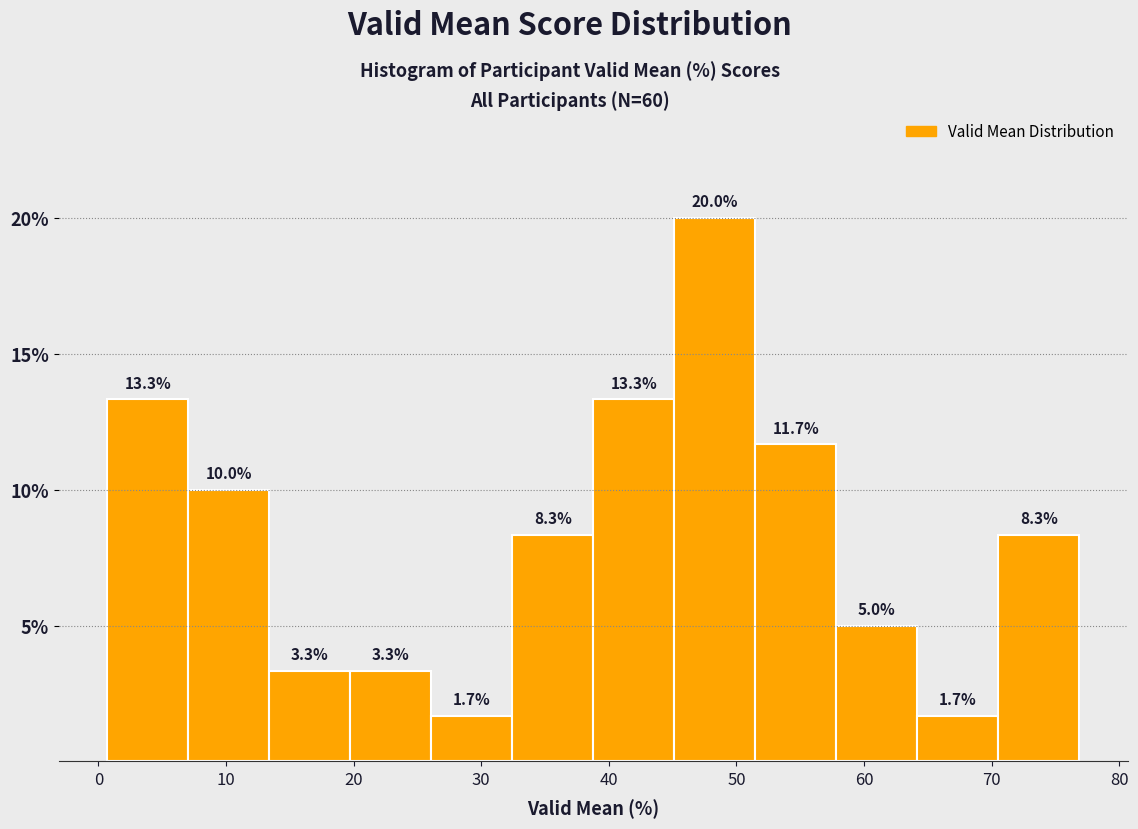

Over which range of the x-axis is the bar tallest?

45 to 51